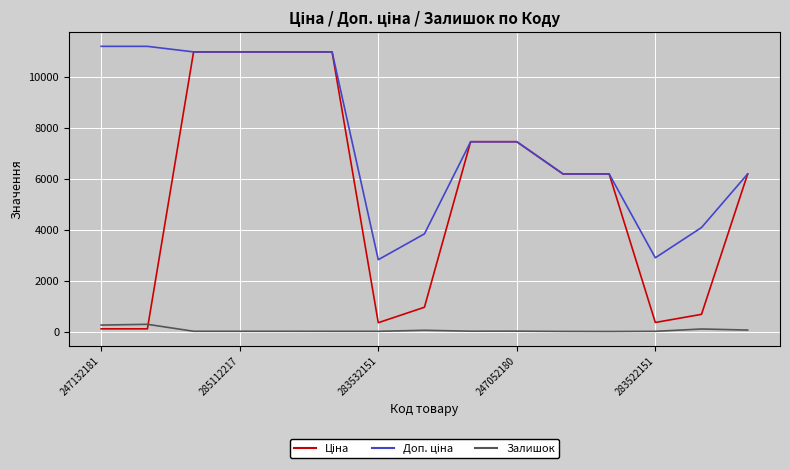

What is the maximum value for Залишок?

290.0